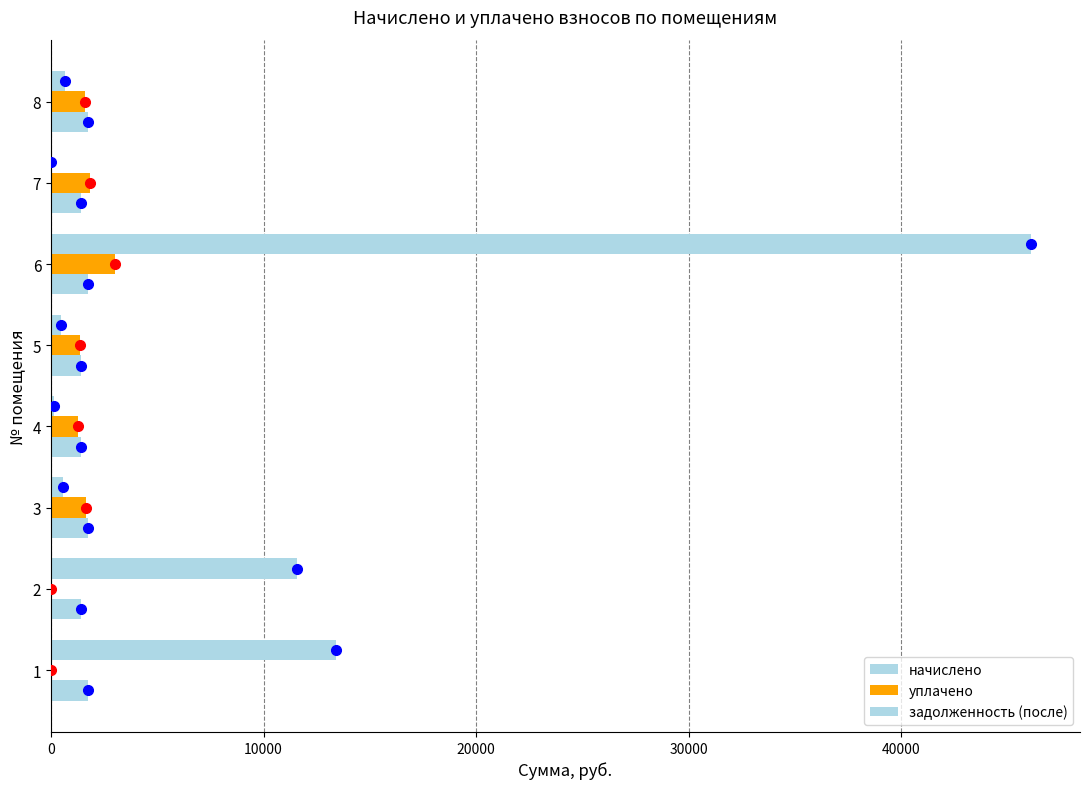

Count the number of data series in this chart.

3